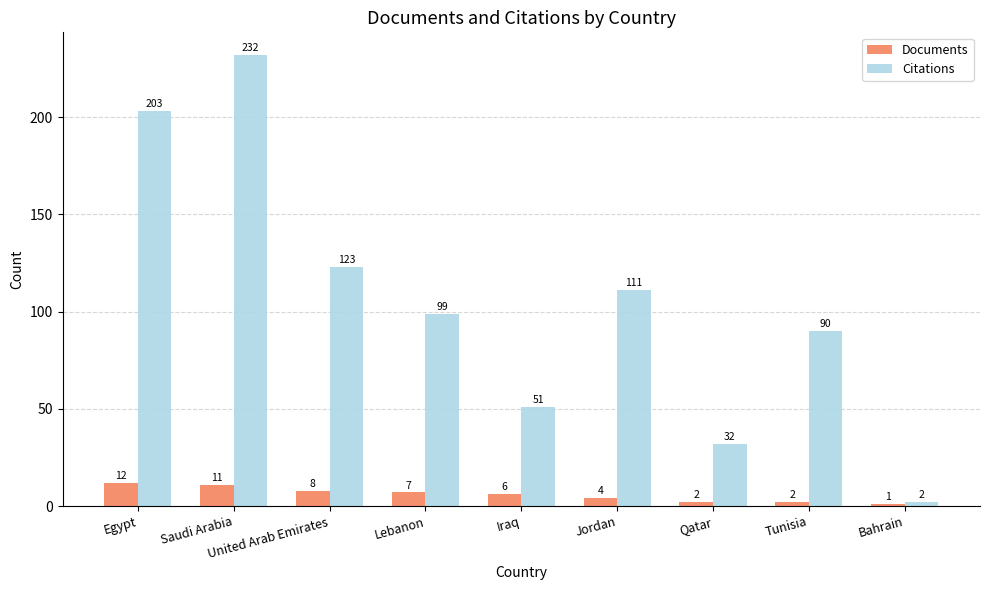

What is the total value across all series at Saudi Arabia?

243